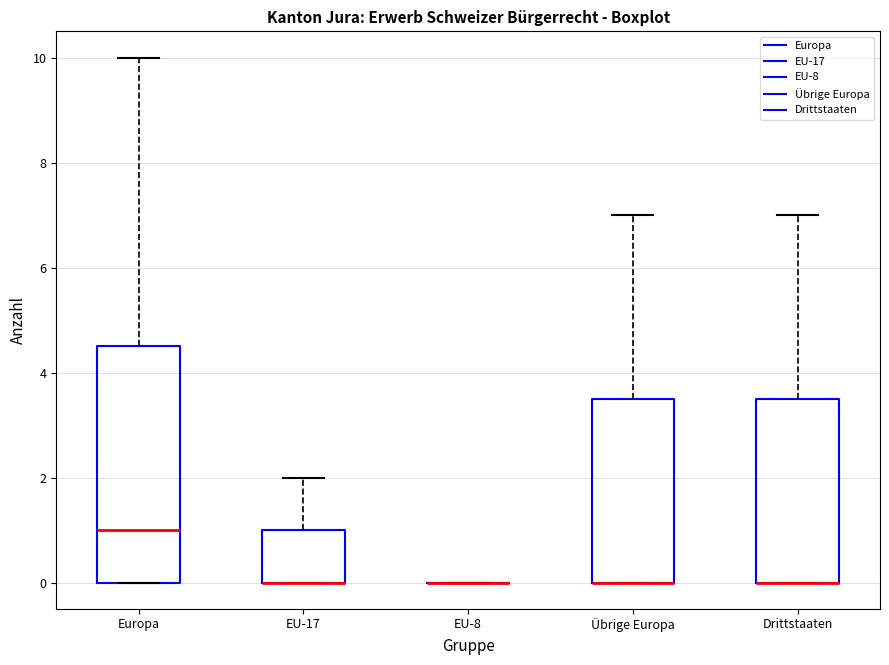

Reading left to right, read every box against the y-axis: the position of its median line, the range the box covers, and the ends of its whiskers. The values are not printed on the chart, so give them approximately, as read against the axis.

Europa: median 1.0, box 0.0 to 4.6, whiskers 0.0 to 10.0
EU-17: median 0.0 (drawn on the box's lower edge), box 0.0 to 1.0, whiskers 0.0 to 2.0
EU-8: box collapsed to a line at 0.0, whiskers 0.0 to 0.0
Übrige Europa: median 0.0 (drawn on the box's lower edge), box 0.0 to 3.6, whiskers 0.0 to 7.0
Drittstaaten: median 0.0 (drawn on the box's lower edge), box 0.0 to 3.6, whiskers 0.0 to 7.0